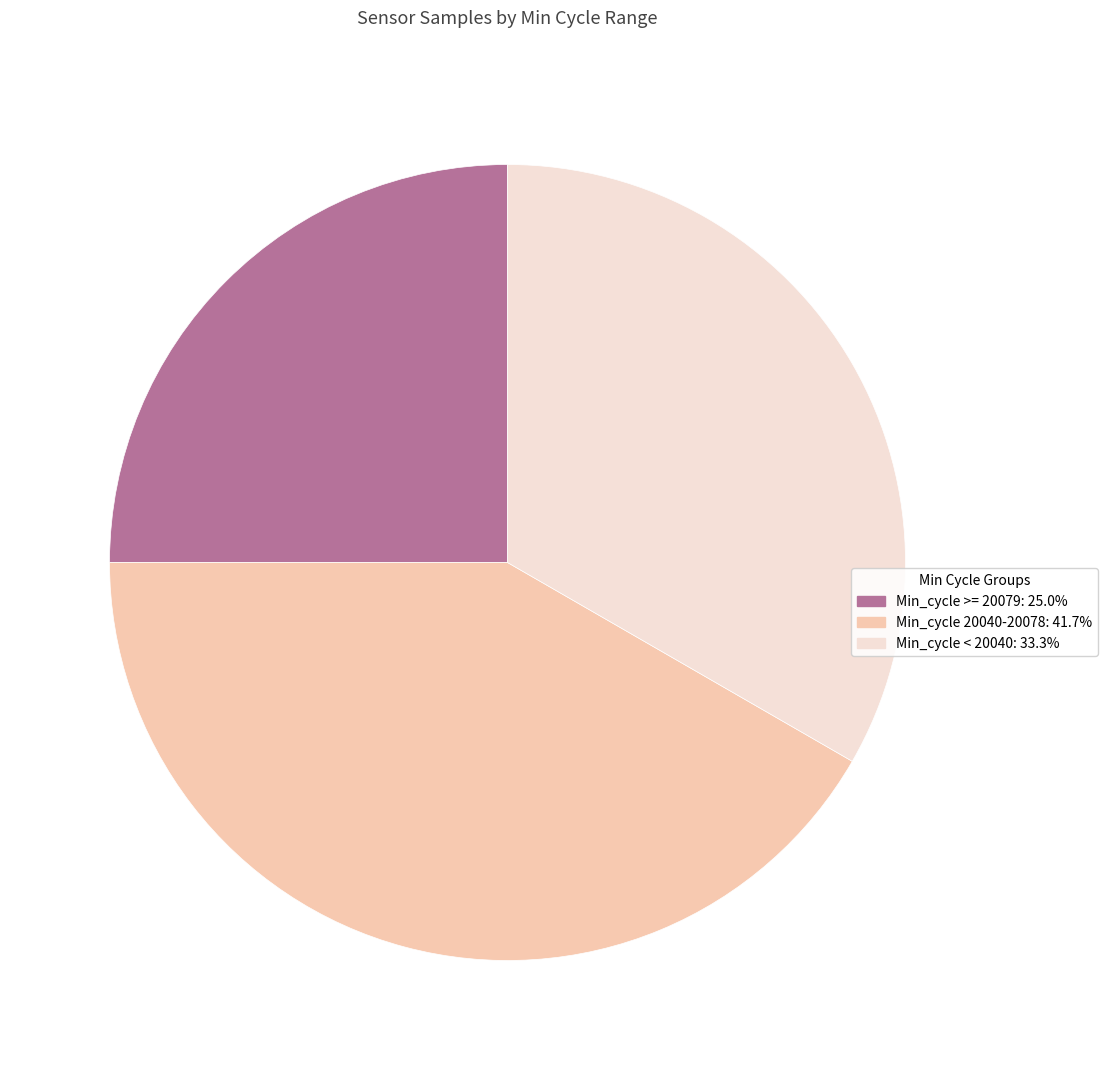

How many slices are in this pie chart?

3